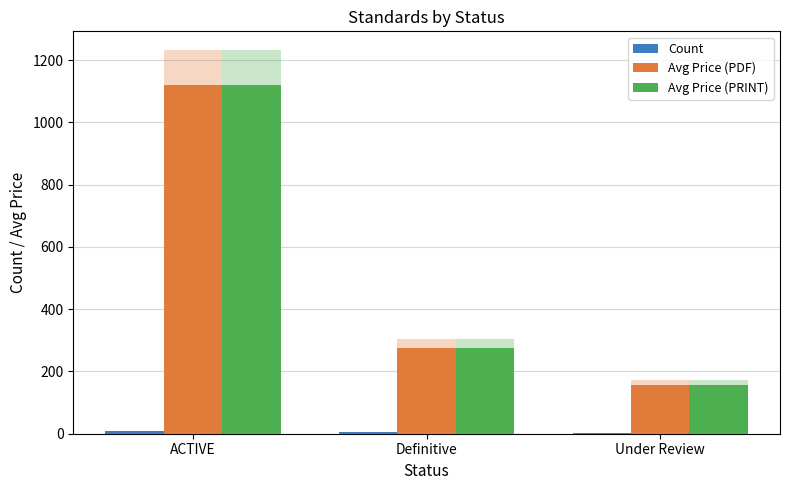

At which category is the sum across all series the highest?

ACTIVE